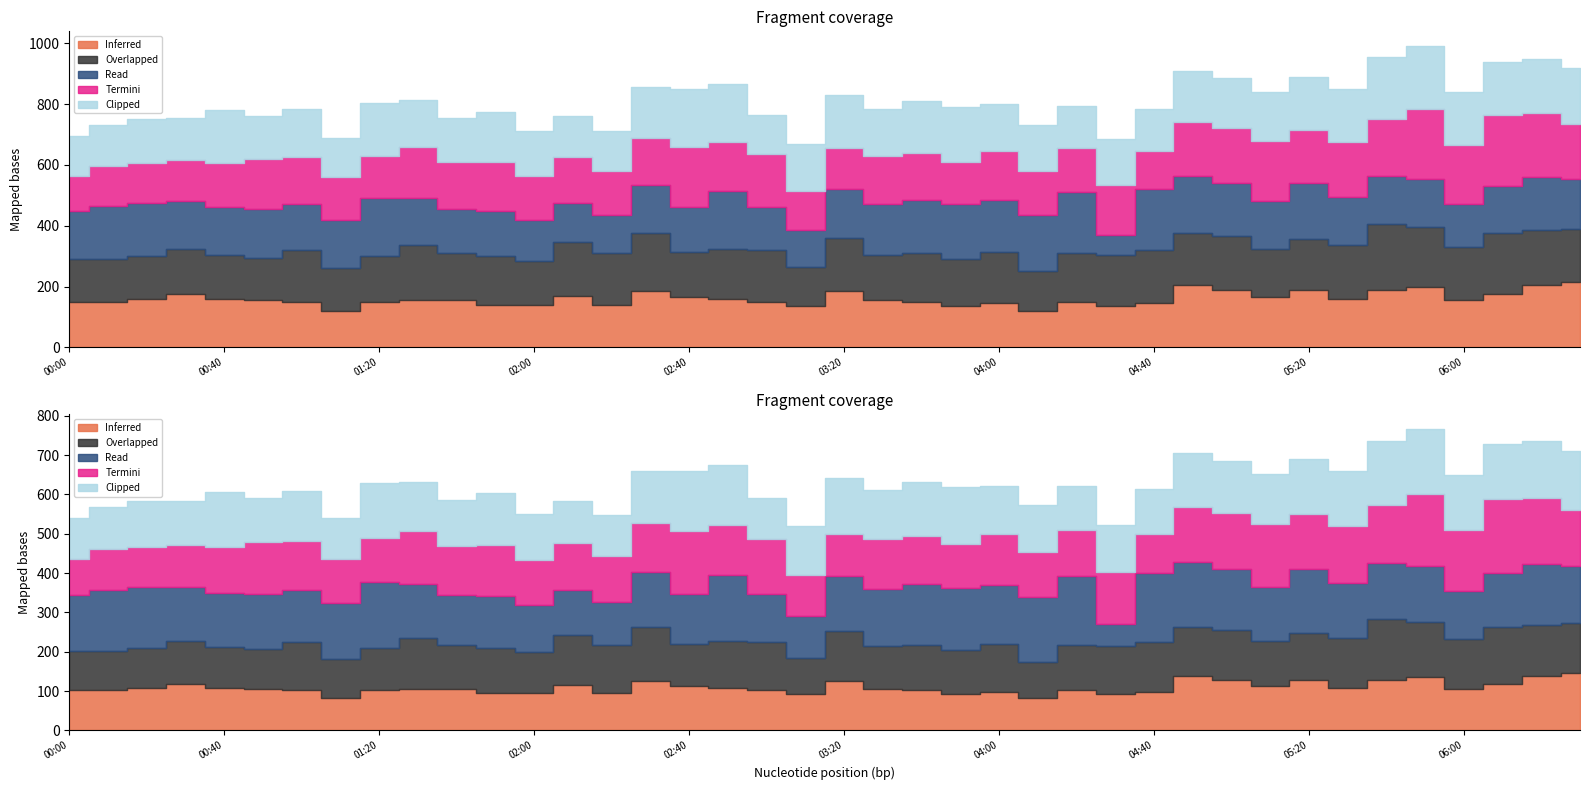

How many lines are shown in the chart?

5